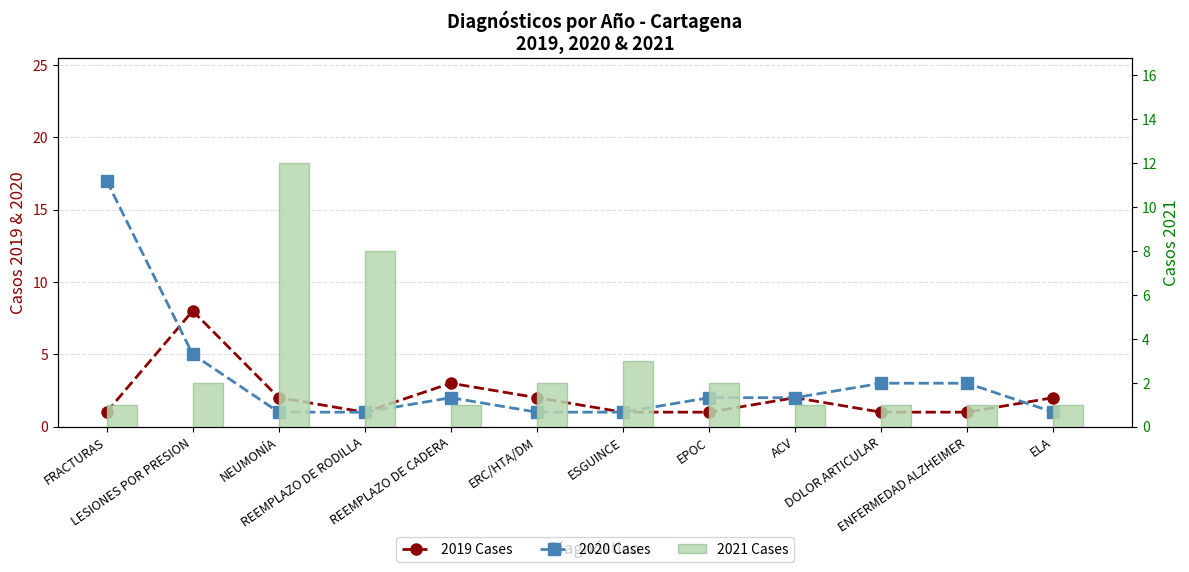

Where does the 2021 Cases series first go above 2?

NEUMONÍA